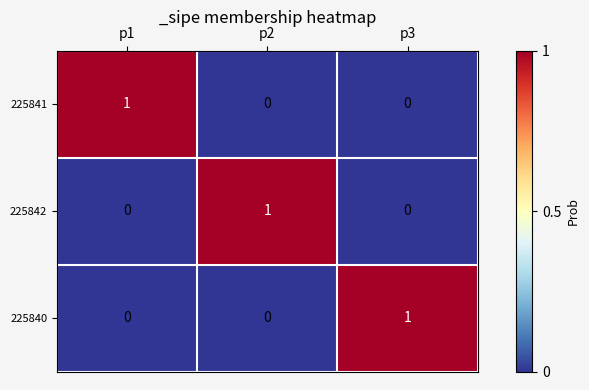

What is the total value across all series at p2?

1